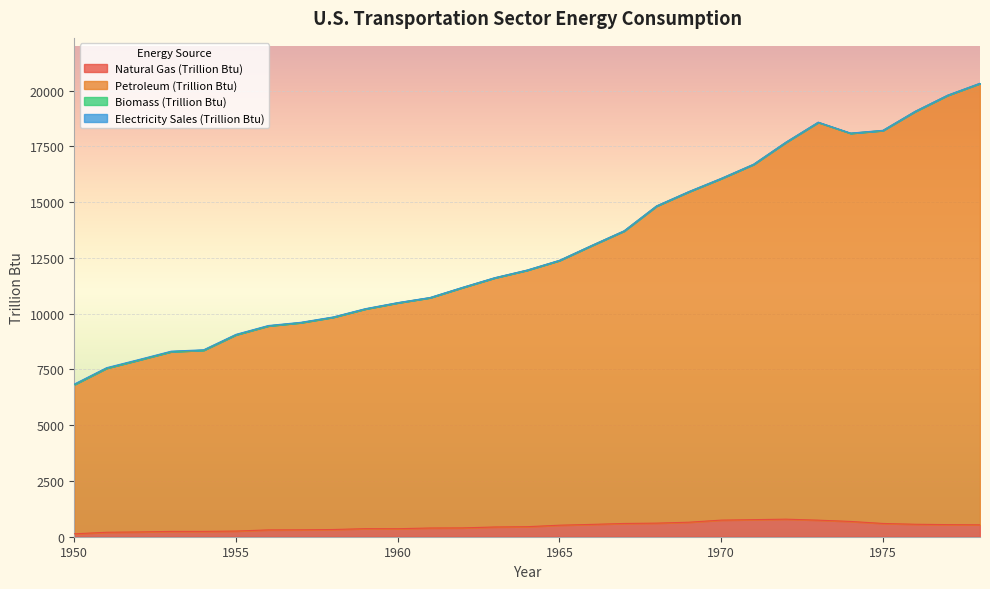

True or false: Natural Gas (Trillion Btu) and Petroleum (Trillion Btu) cross at least once.

False